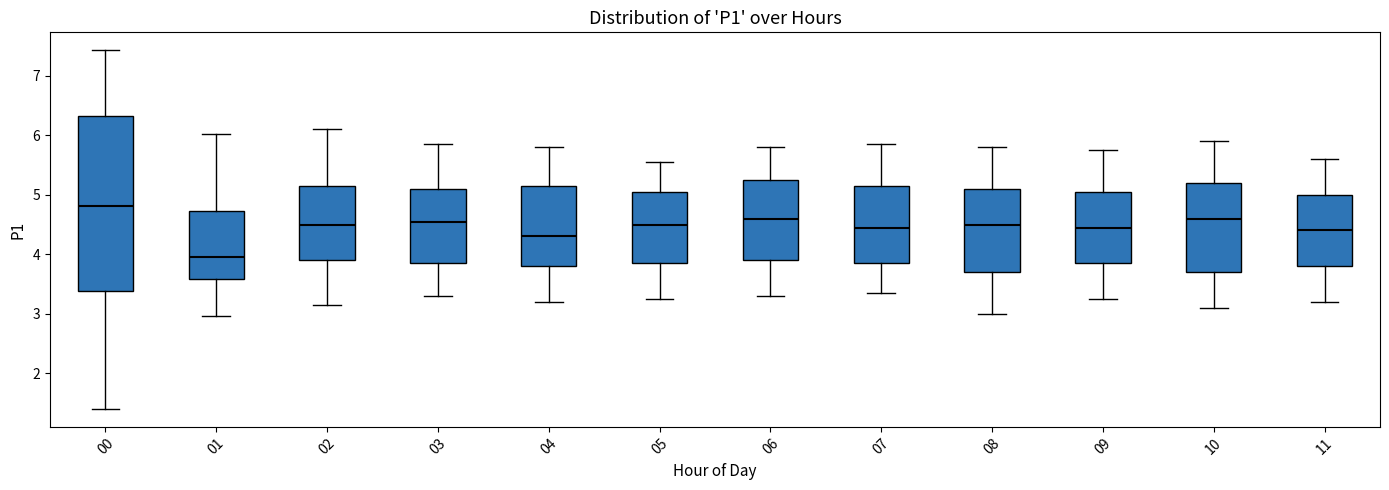

Which box is the tallest, from its lower edge to its upper edge?

00